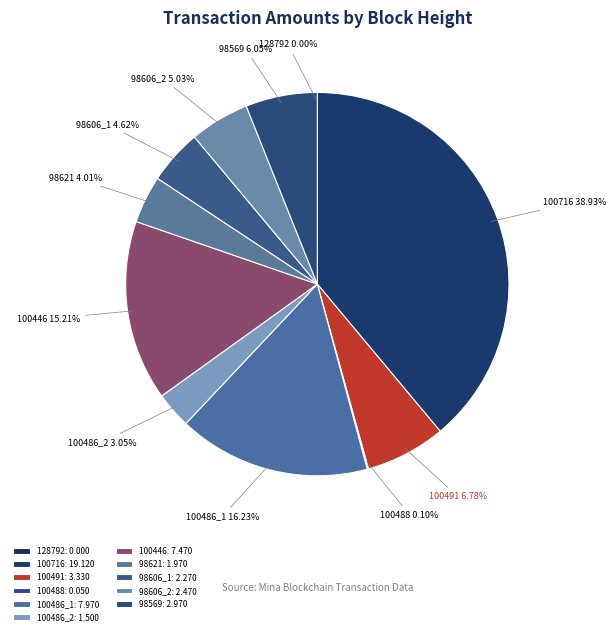

Is there any slice that represents more than half of the pie?

No